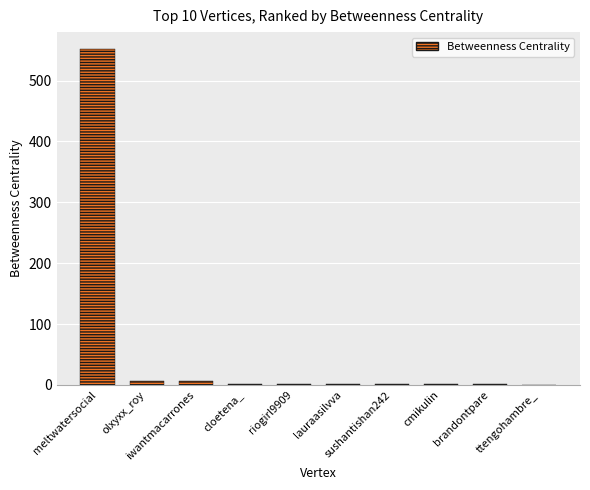

What is the sum of all values?

574